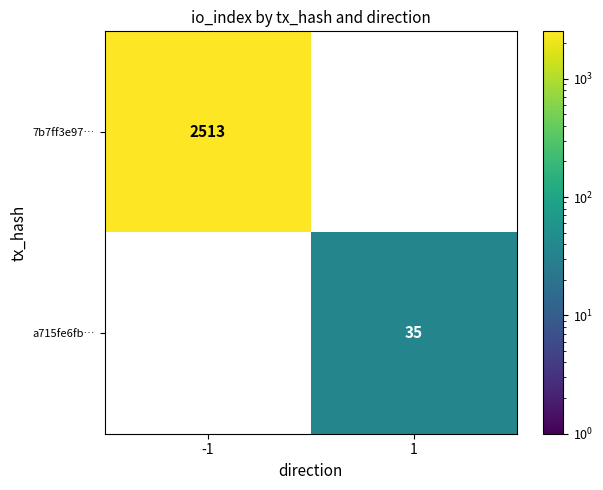

What is the smallest value displayed?

35.0